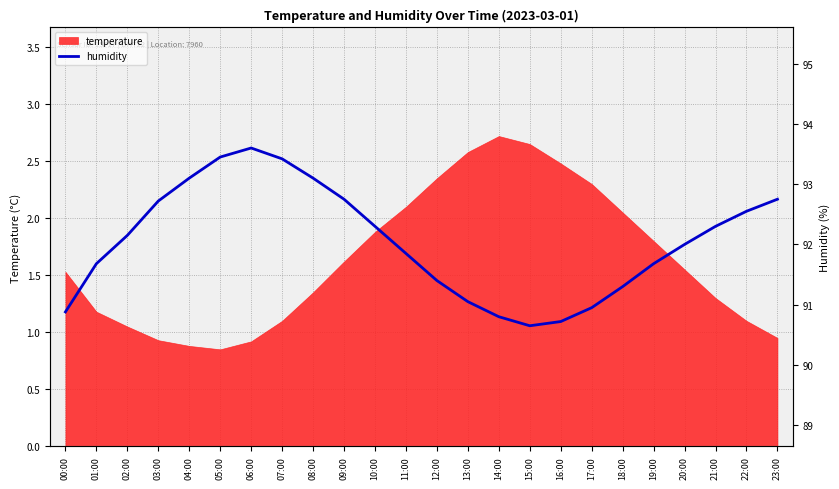

True or false: the data shows 93.5 at 05:00.

True